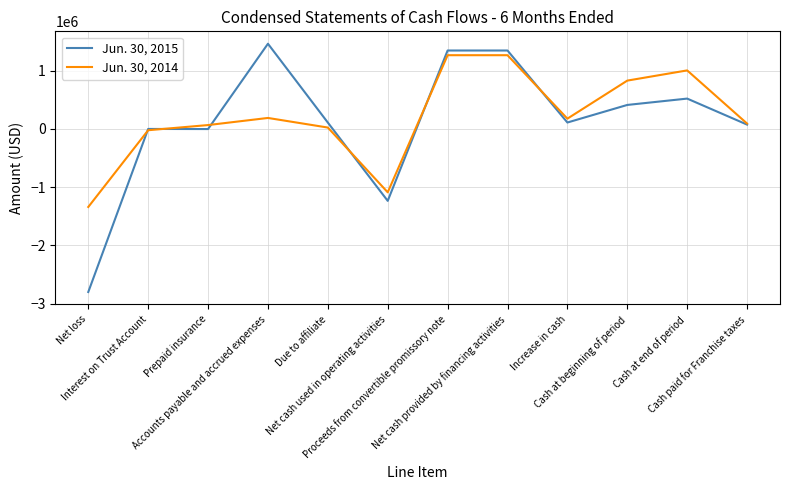

True or false: Jun. 30, 2014 and Jun. 30, 2015 intersect in this chart.

True